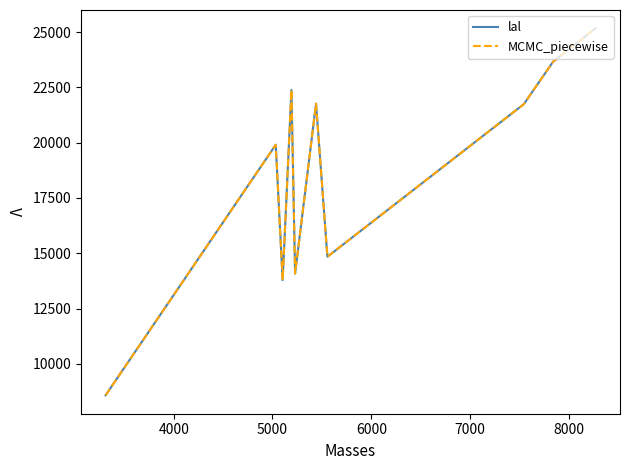

True or false: lal and MCMC_piecewise intersect in this chart.

False